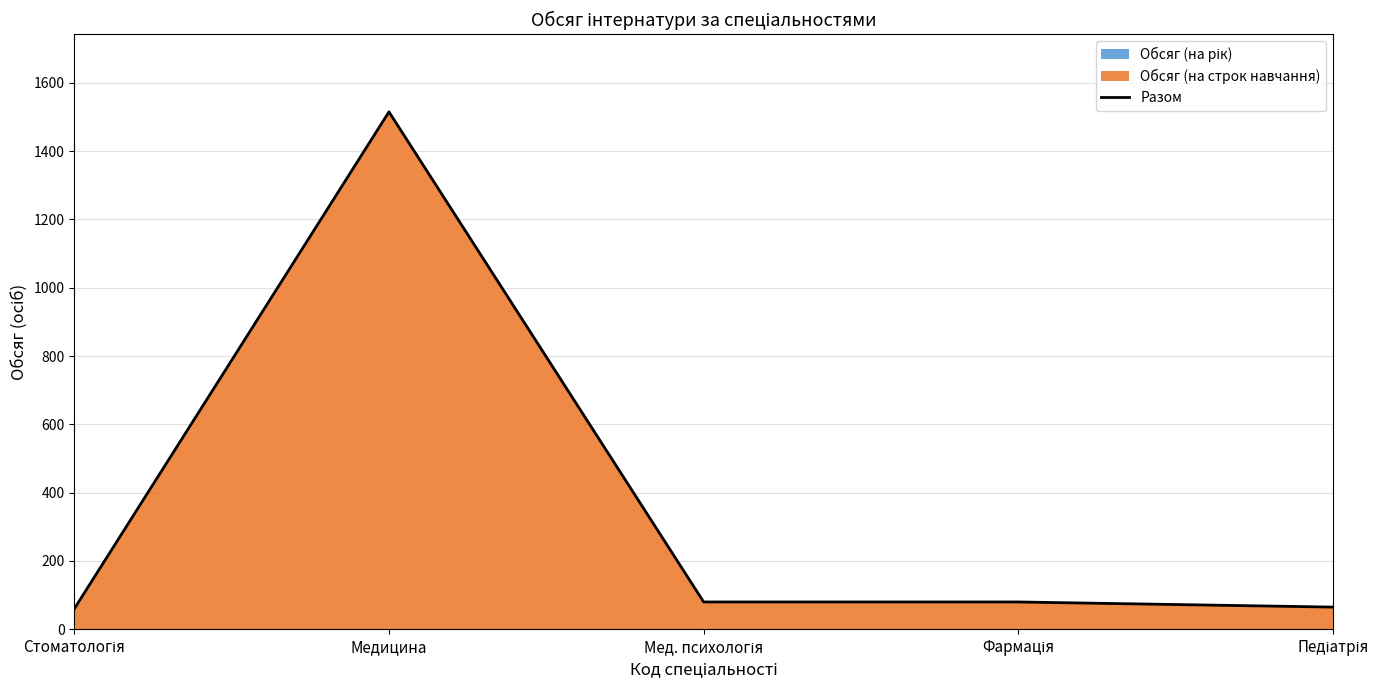

What is the highest value of the Разом series?

1515